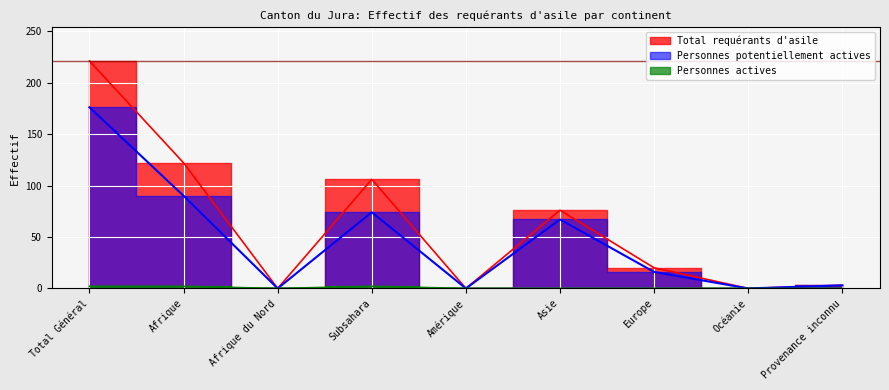

What is the total value across all series at Provenance inconnu?

6